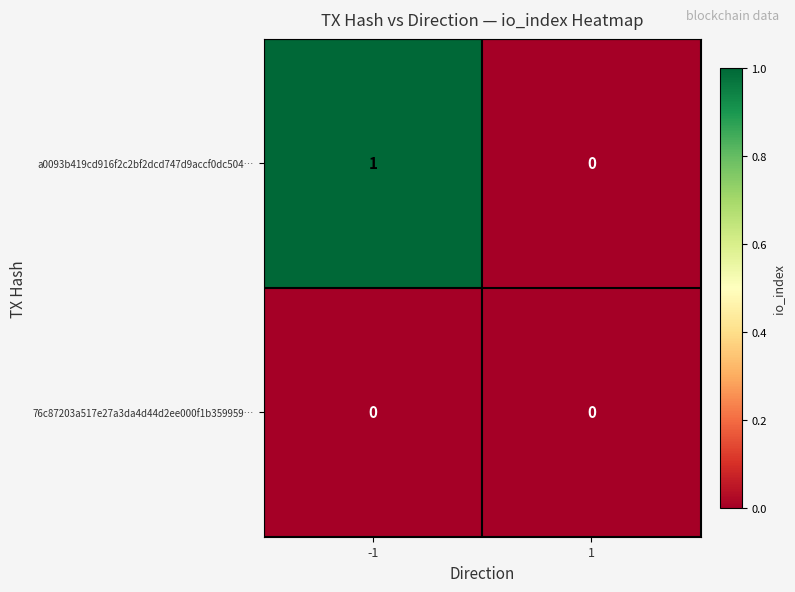

Count the number of data series in this chart.

2